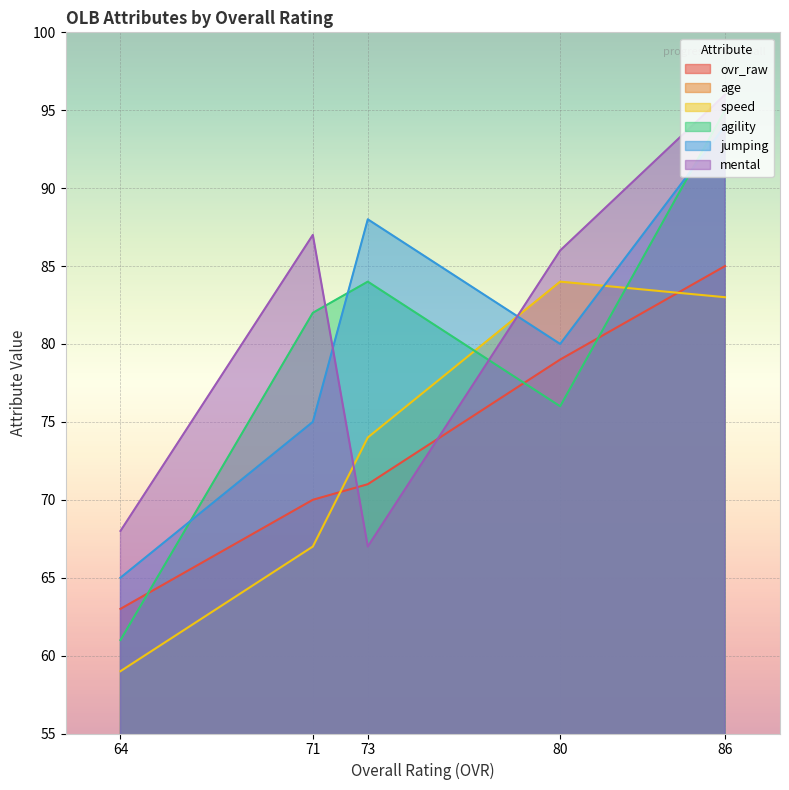

True or false: age has a value of 35 at 71.

False